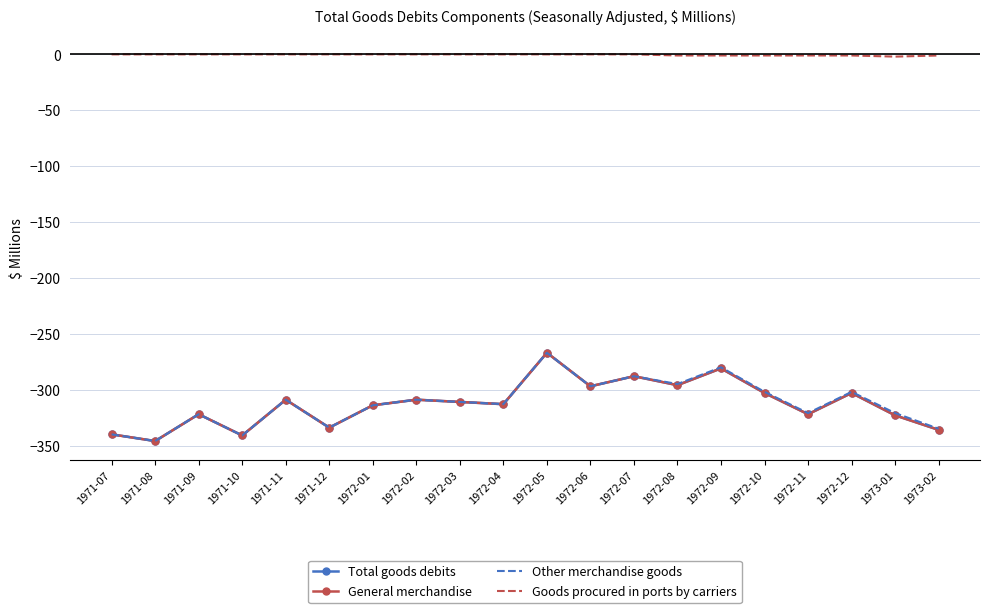

Is the value of Other merchandise goods at 1972-01 greater than the value of General merchandise at 1971-12?

Yes